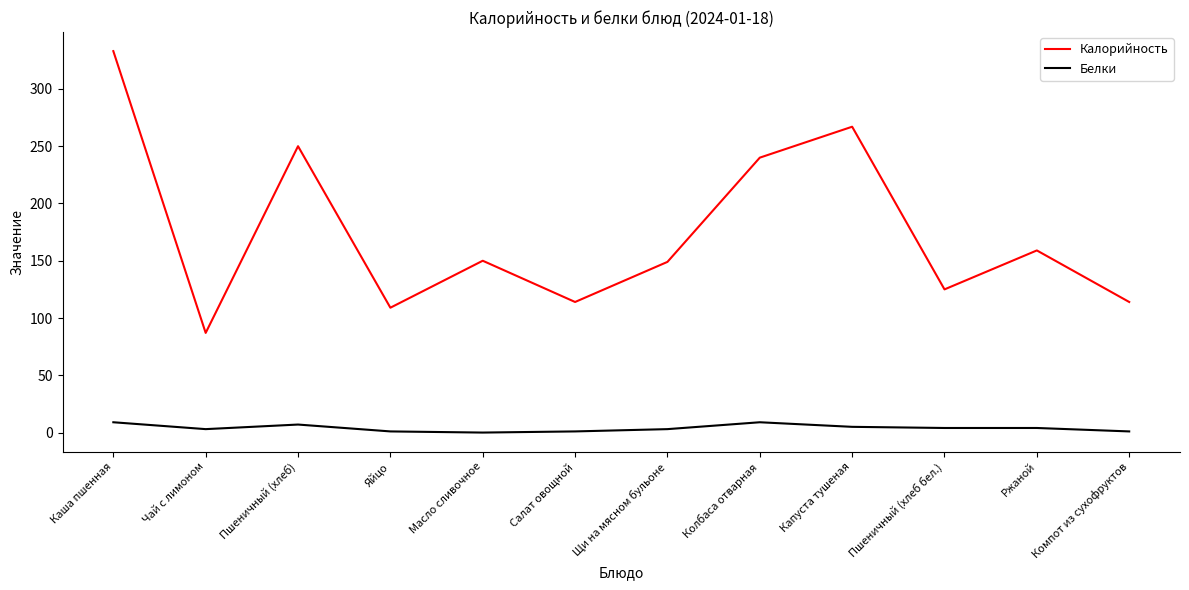

True or false: Калорийность and Белки intersect in this chart.

False